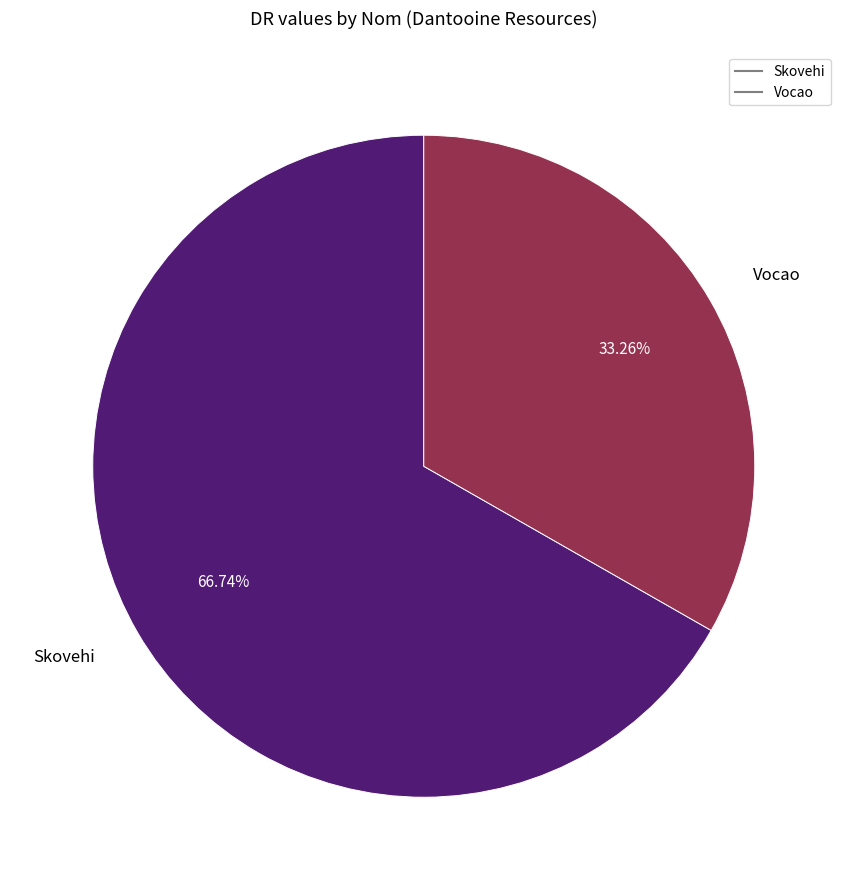

What is the ratio of the value at Vocao to the value at Skovehi?

0.5